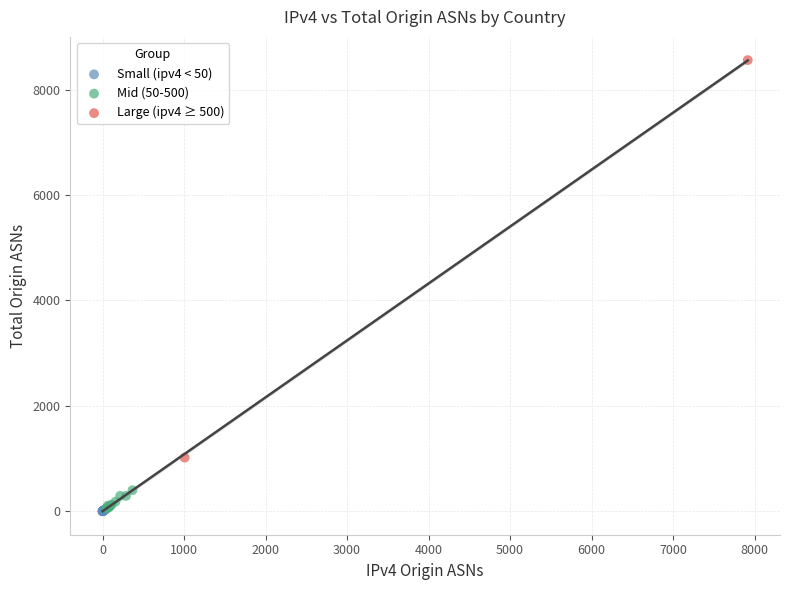

Which series has the widest spread of Y values?

Large (ipv4 ≥ 500)